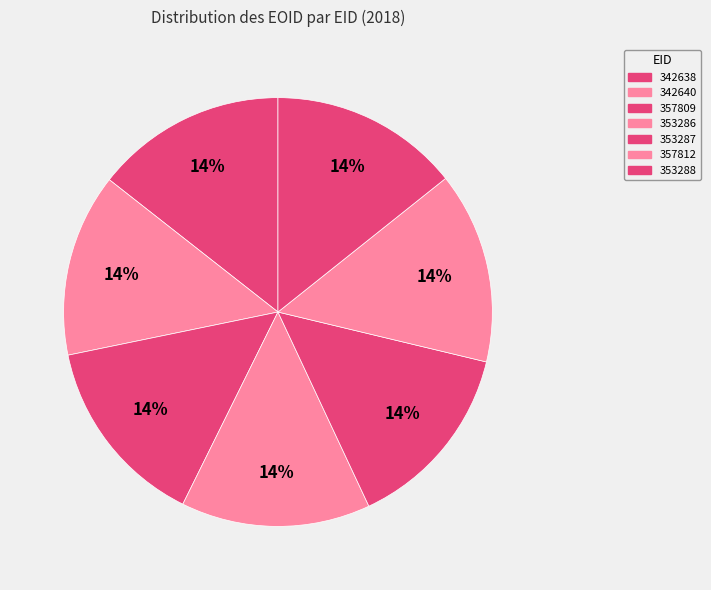

Between 353286 and 353287, which is larger?

353287